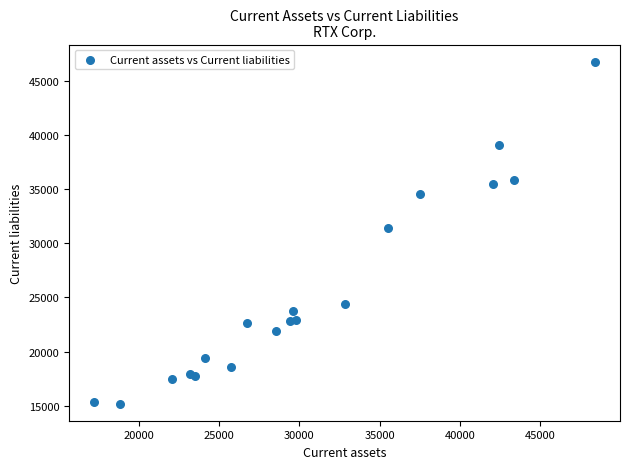

What Y value in the scatter plot is closest to 30984?

31368